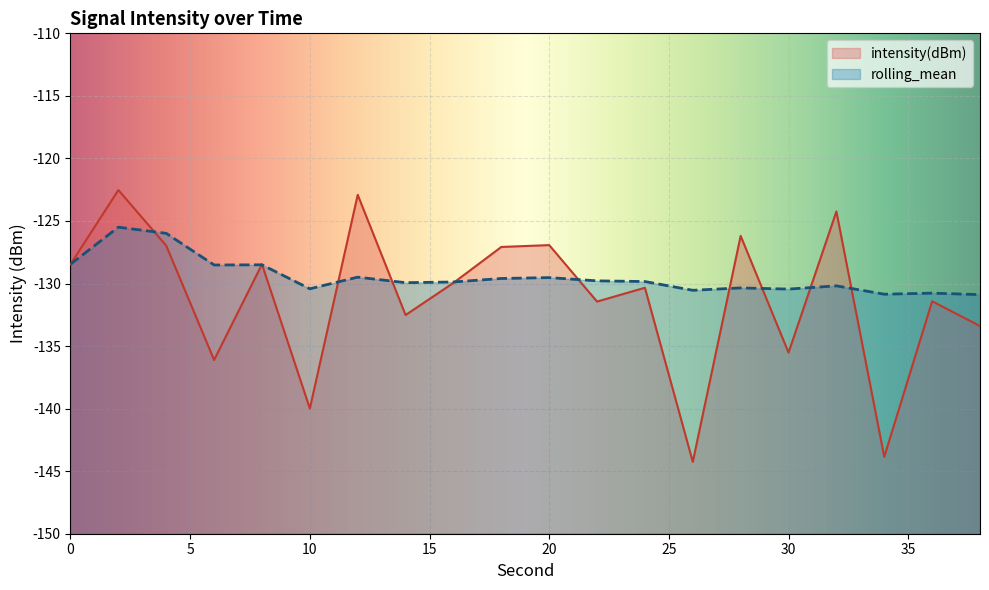

List the series in order of their peak value, lowest first.

rolling_mean, intensity(dBm)